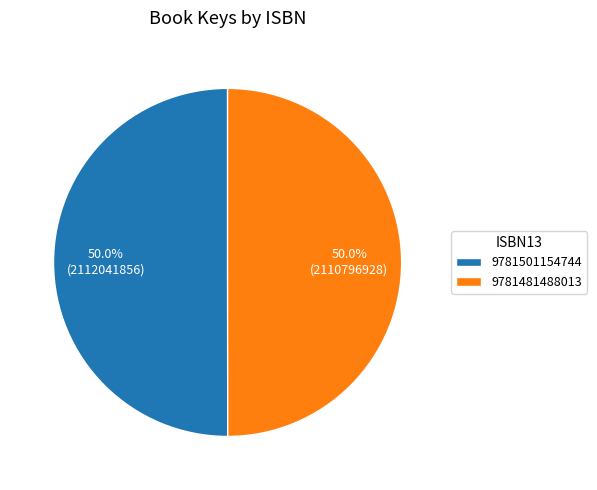

Approximately how many times larger is the value at 9781481488013 compared to 9781501154744?

1.0